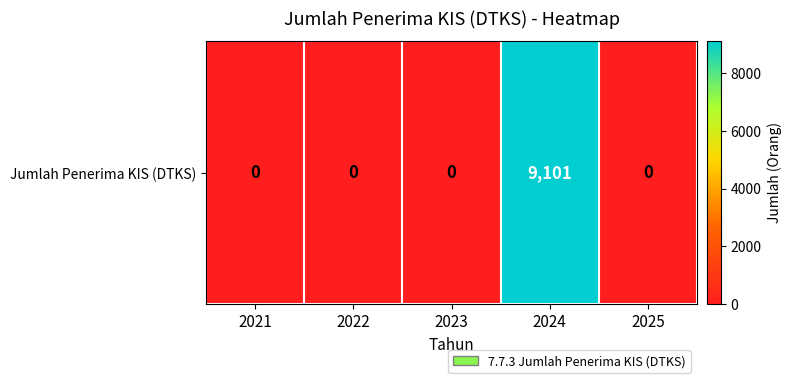

List the labels in order of value, smallest first.

2021, 2022, 2023, 2025, 2024